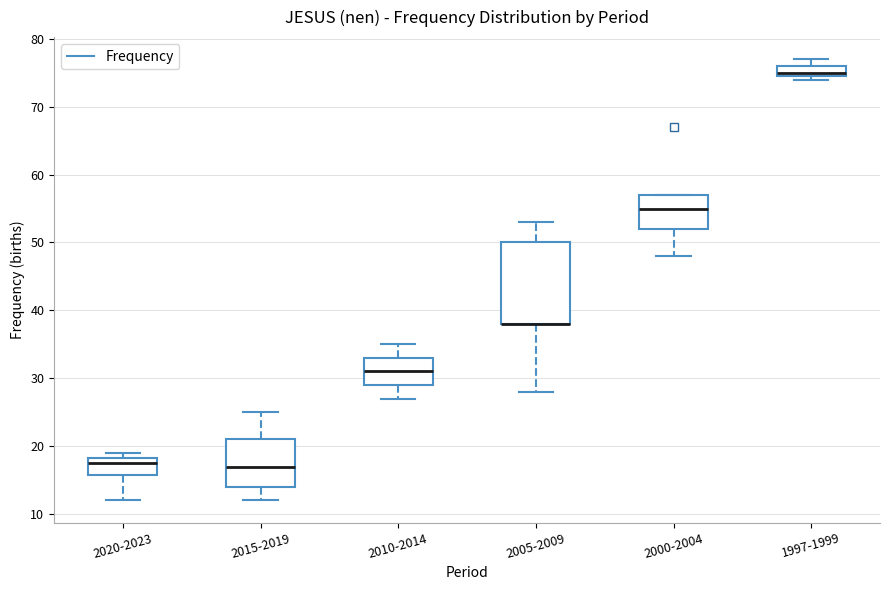

Reading left to right, read every box against the y-axis: the position of its median line, the range the box covers, and the ends of its whiskers. The values are not printed on the chart, so give them approximately, as read against the axis.

2020-2023: median 18 (just below the box's upper edge), box 16 to 18, whiskers 12 to 19
2015-2019: median 17, box 14 to 21, whiskers 12 to 25
2010-2014: median 31, box 29 to 33, whiskers 27 to 35
2005-2009: median 38 (drawn on the box's lower edge), box 38 to 50, whiskers 28 to 53
2000-2004: median 55, box 52 to 57, whiskers 48 to 57
1997-1999: median 75 (just above the box's lower edge), box 75 to 76, whiskers 74 to 77